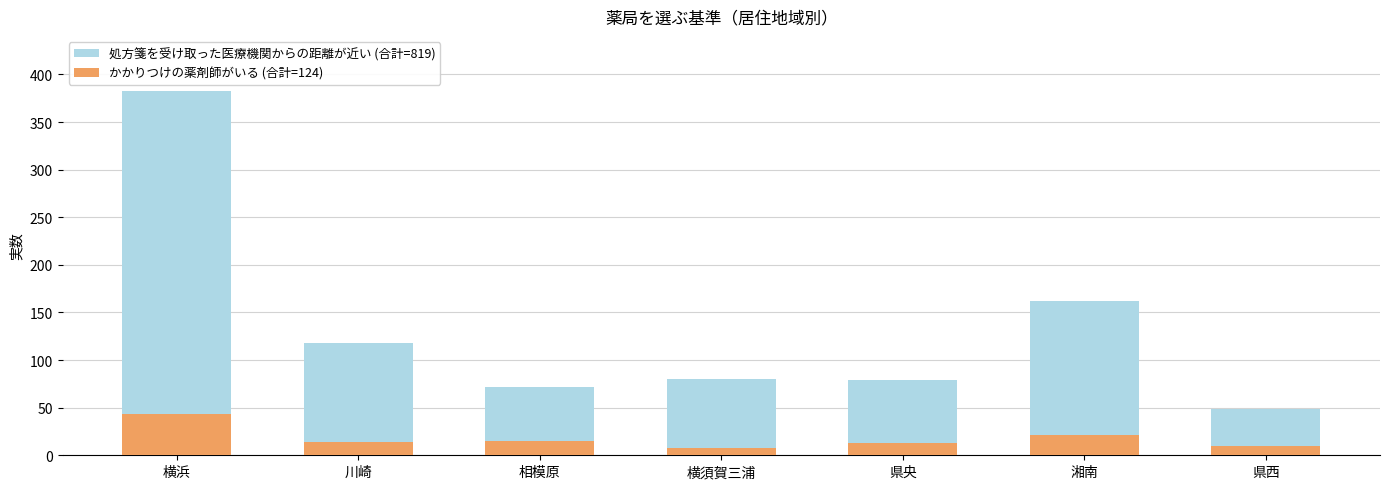

At which category is the sum across all series the highest?

横浜